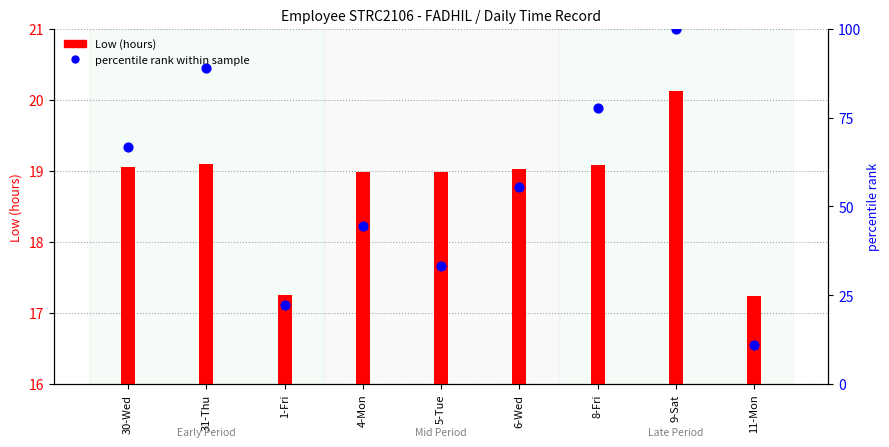

Between 9-Sat and 31-Thu, which is larger?

9-Sat